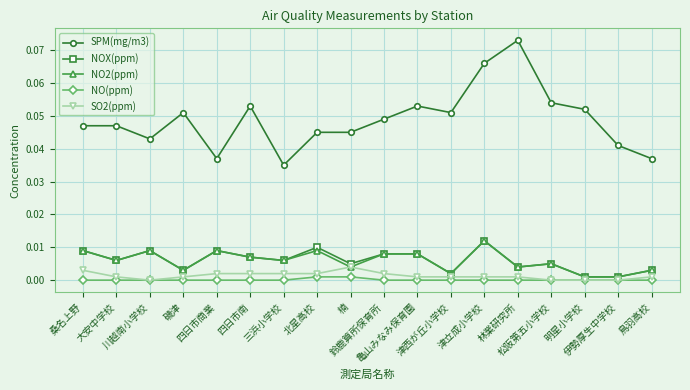

Which series has the widest spread of values?

SPM(mg/m3)